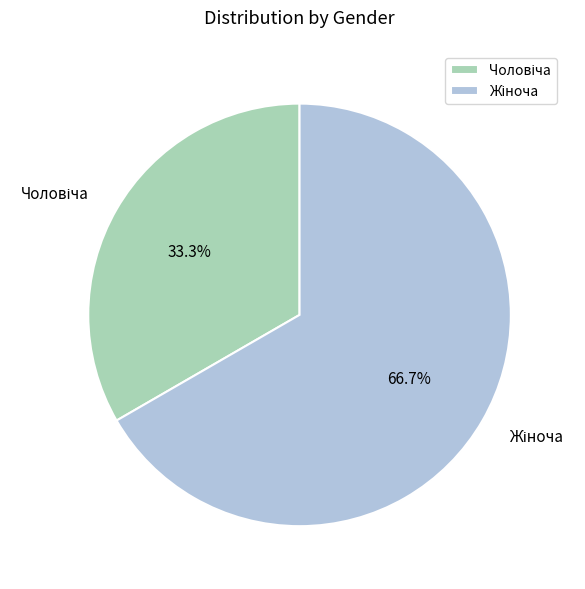

Is there any slice that represents more than half of the pie?

Yes